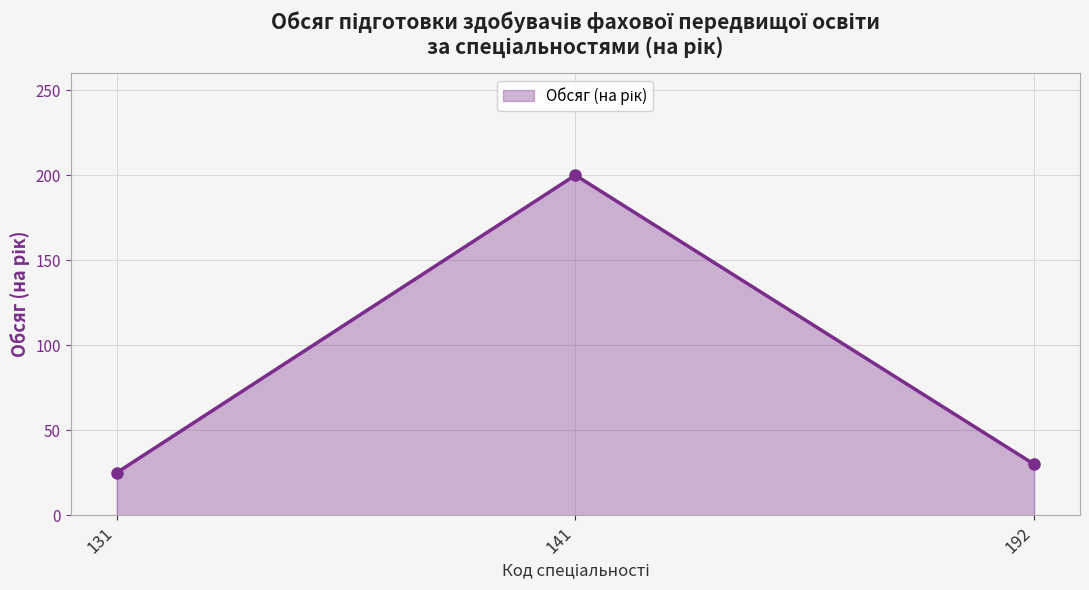

What is the minimum value shown in the chart?

25